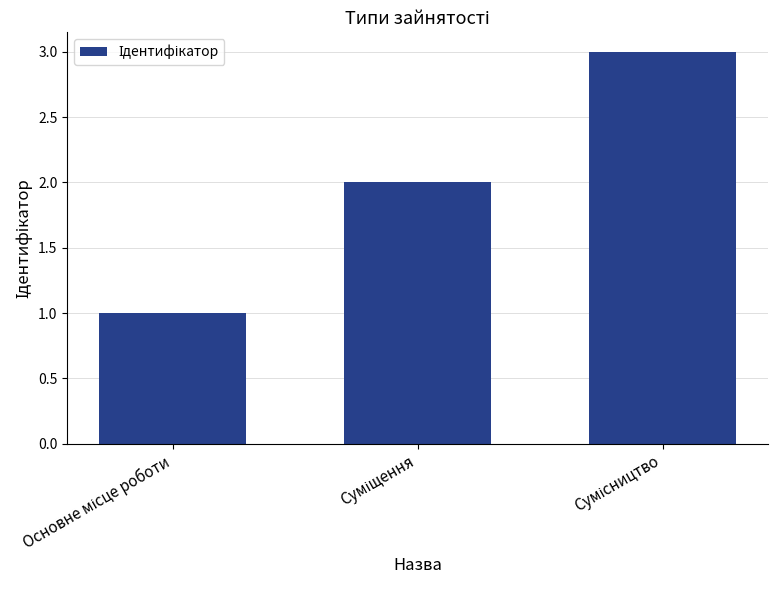

What is the sum of all values?

6